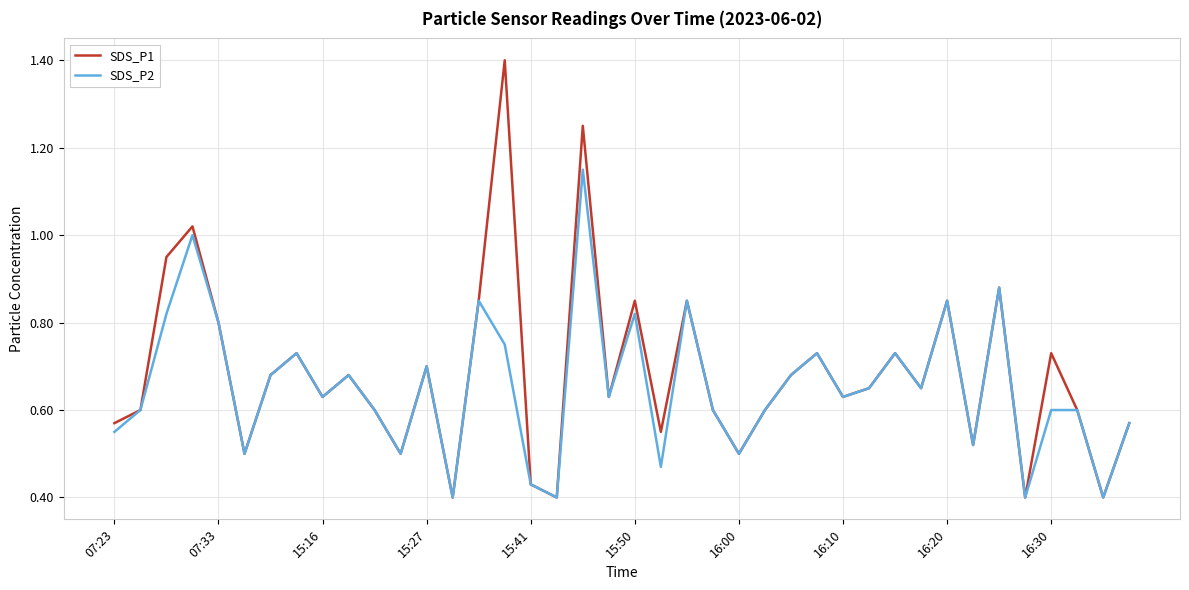

List the series in order of their peak value, highest first.

SDS_P1, SDS_P2